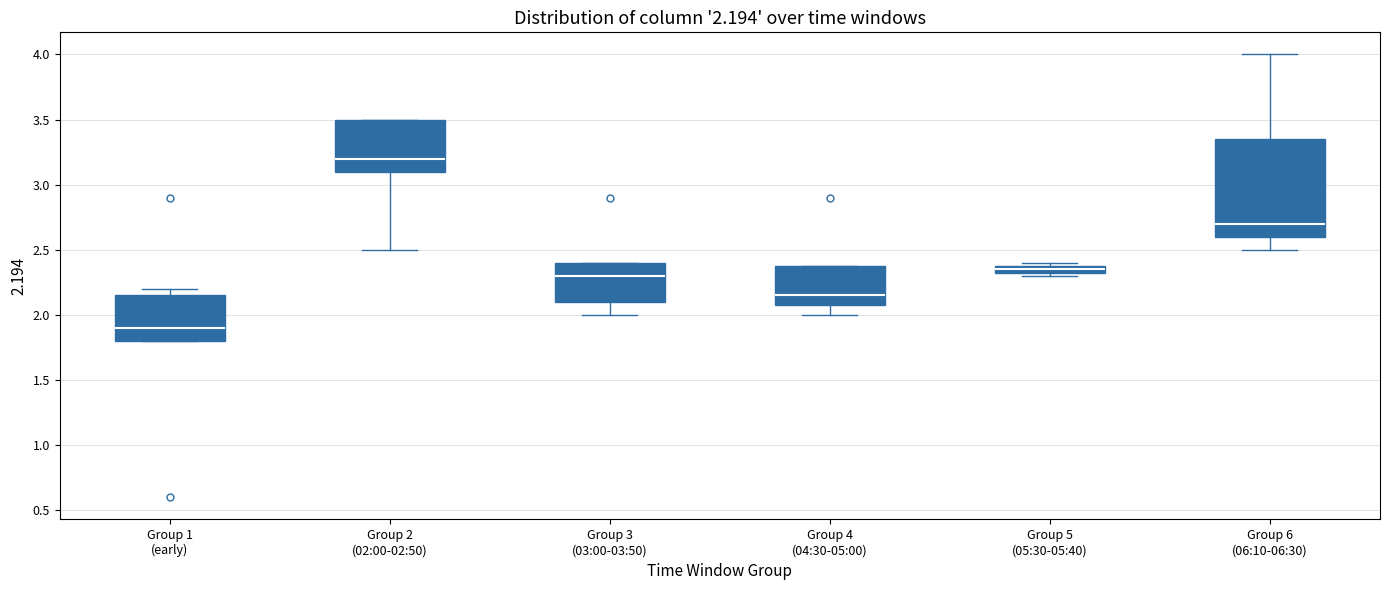

Which box is the tallest, from its lower edge to its upper edge?

Group 6 (06:10-06:30)